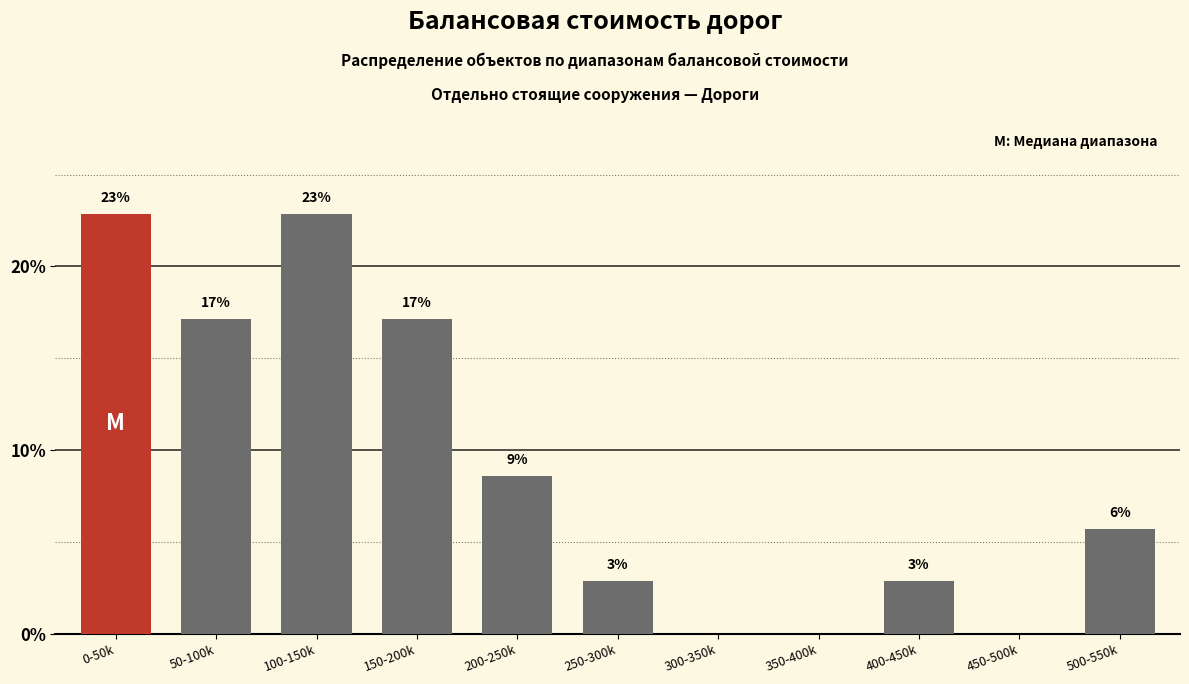

Are the bars horizontal?

No